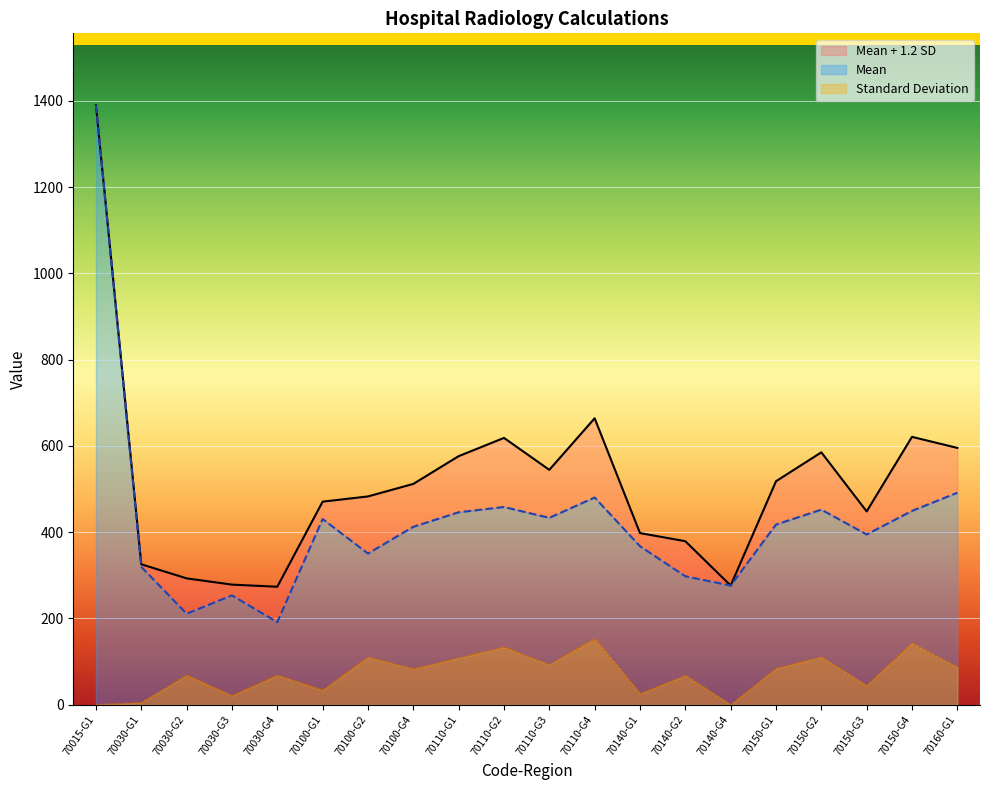

The value of Mean at 70100-G4 is 128.4. True or false?

False